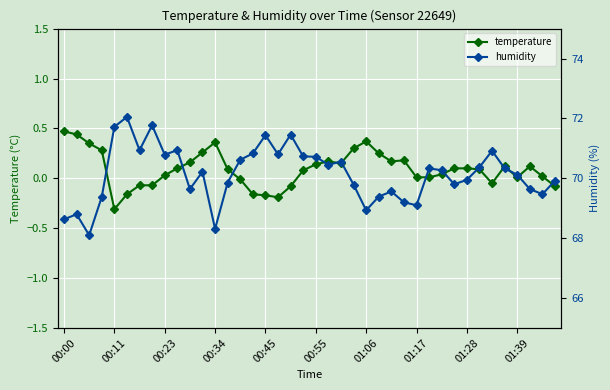

Is it true that temperature equals 0.1 at 26?

False